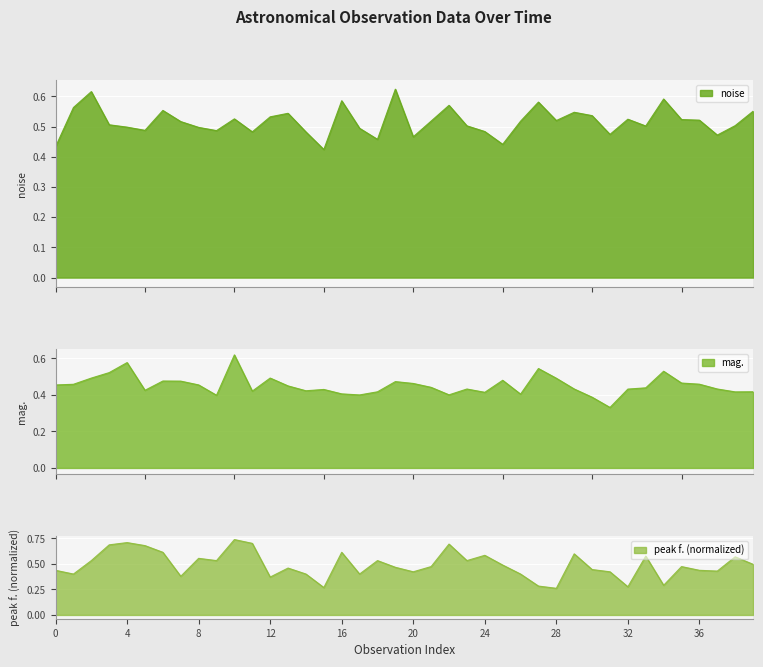

Which has a higher value, 36 or 30?

30